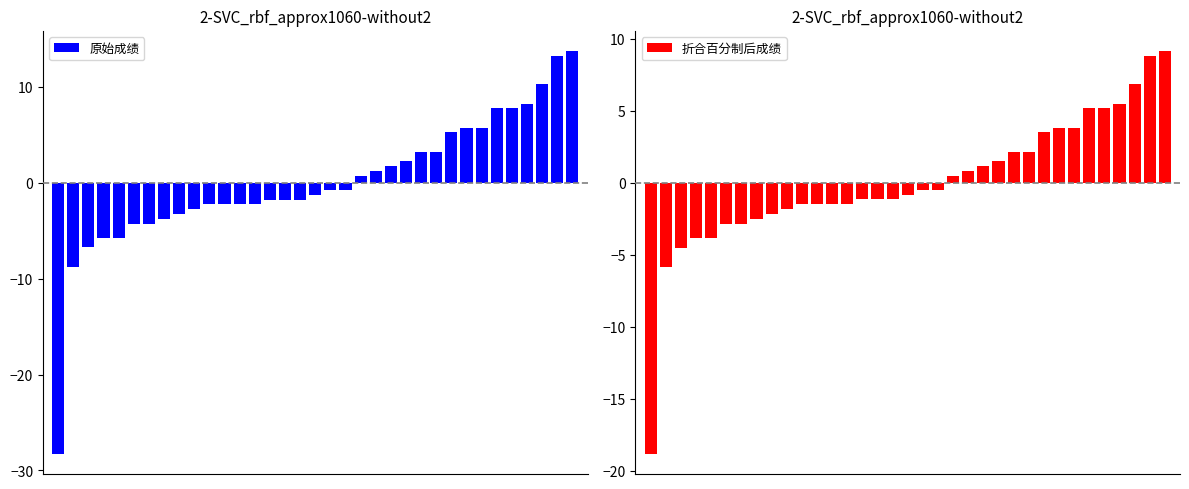

Where does the 原始成绩 series first go above -1?

18